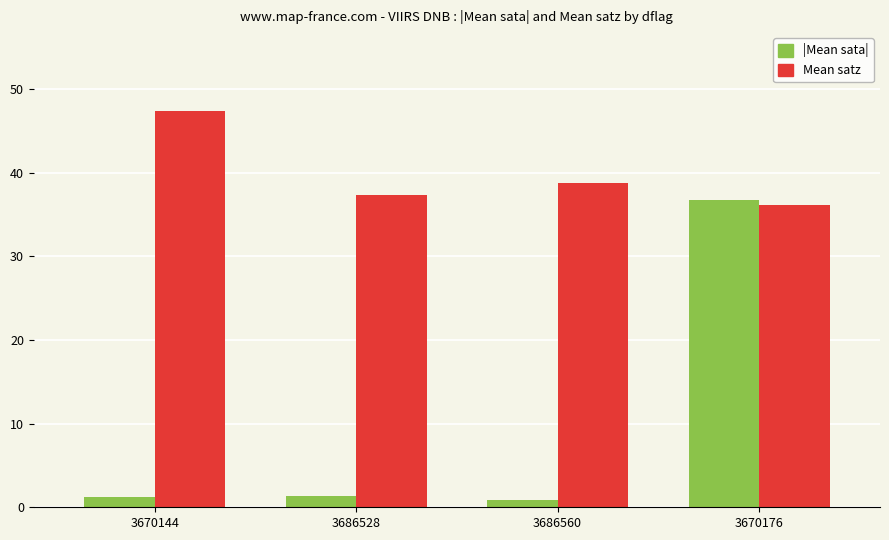

What is the label of the 2nd bar from the right?

3686560